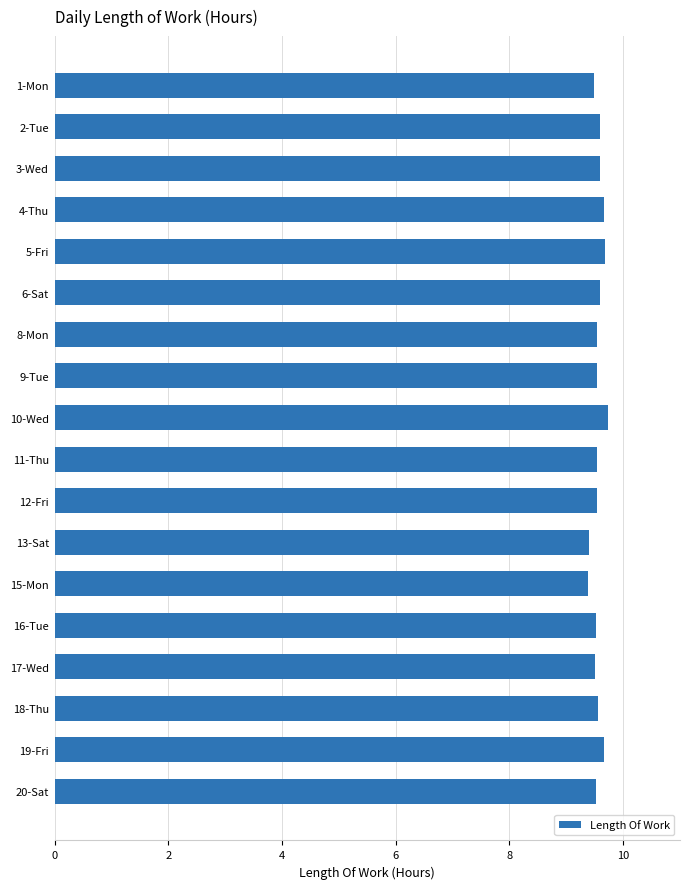

What is the difference between the second highest and second lowest values?

0.3